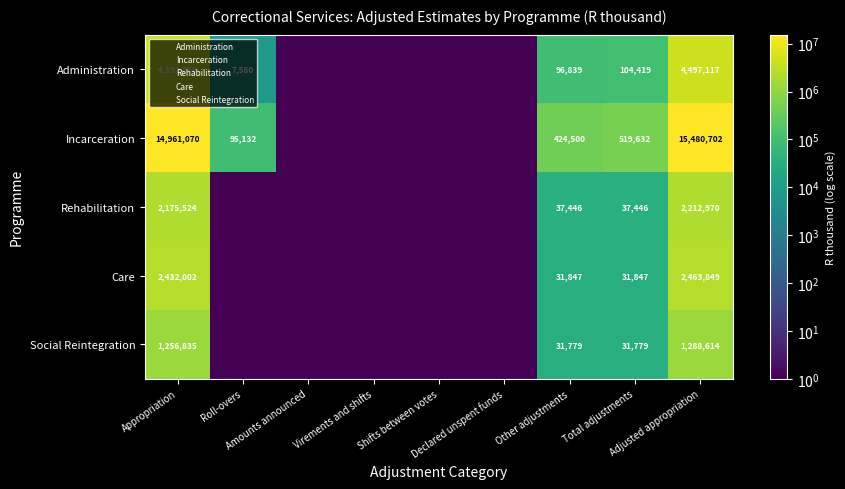

What is the difference between the Social Reintegration values at Adjusted appropriation and Amounts announced?

1288613.9